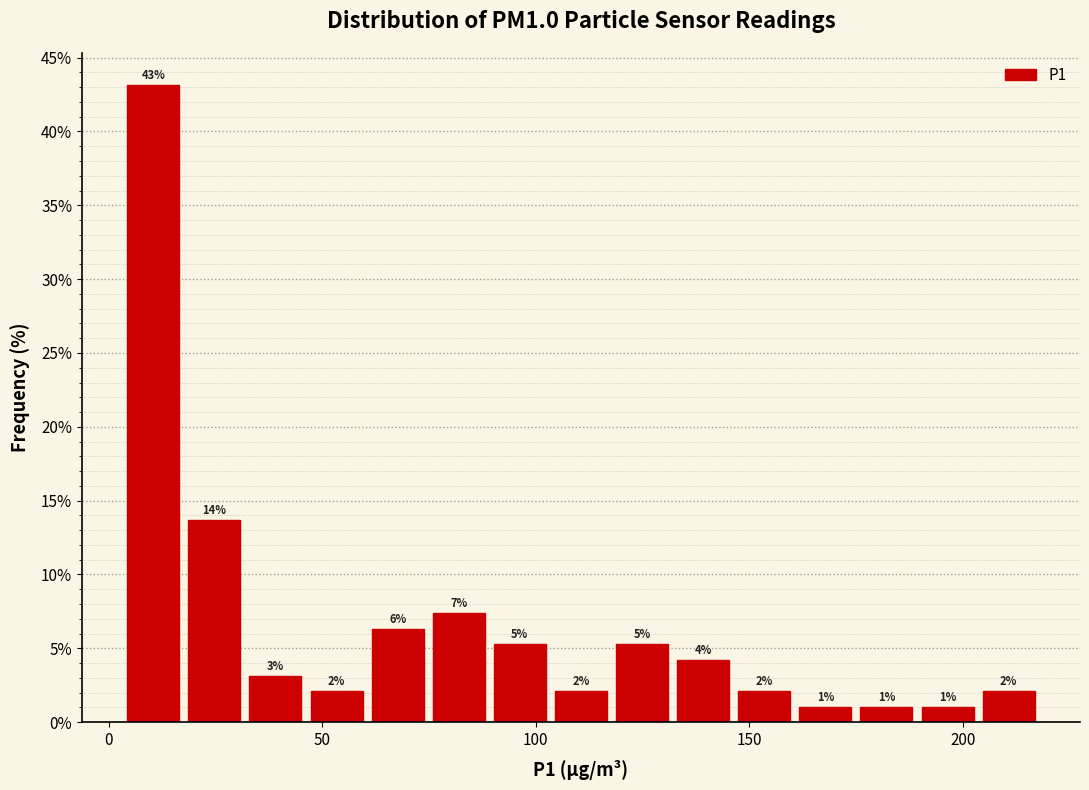

Around what value on the x-axis is the tallest bar? Give the approximate position of its centre, as read against the axis.

10